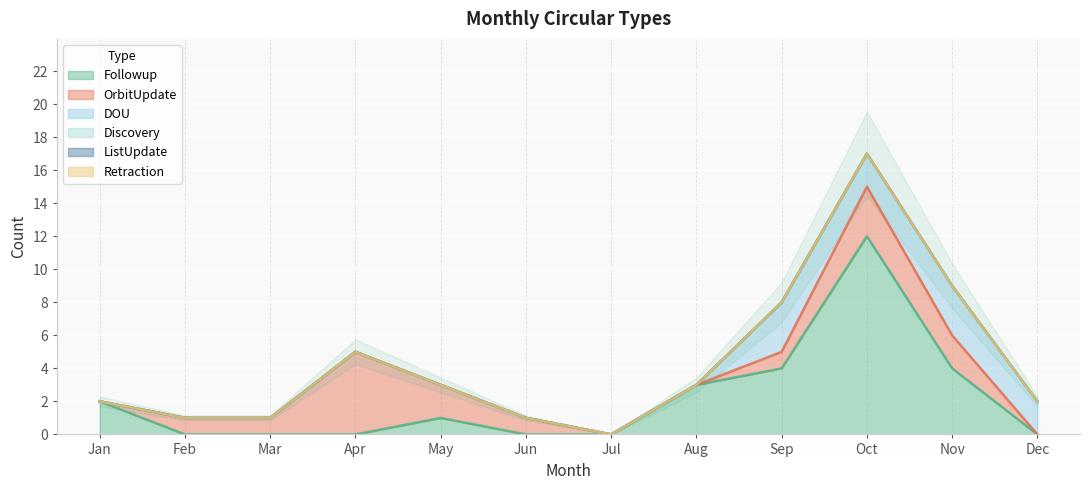

Which series ends up on top after the final intersection of DOU and Followup?

DOU